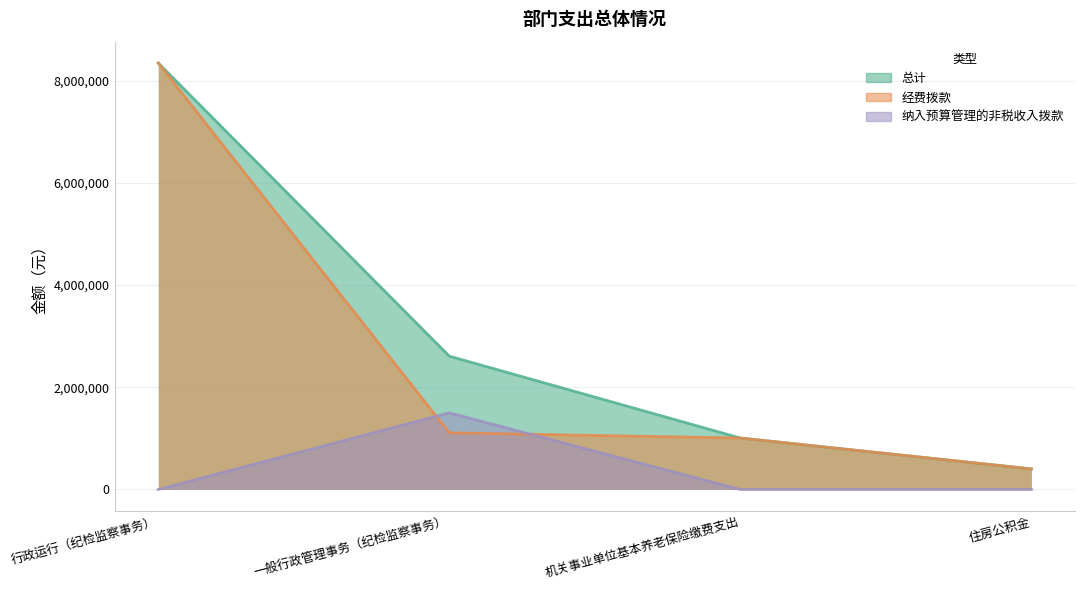

Which series changed the most between 机关事业单位基本养老保险缴费支出 and 住房公积金?

总计